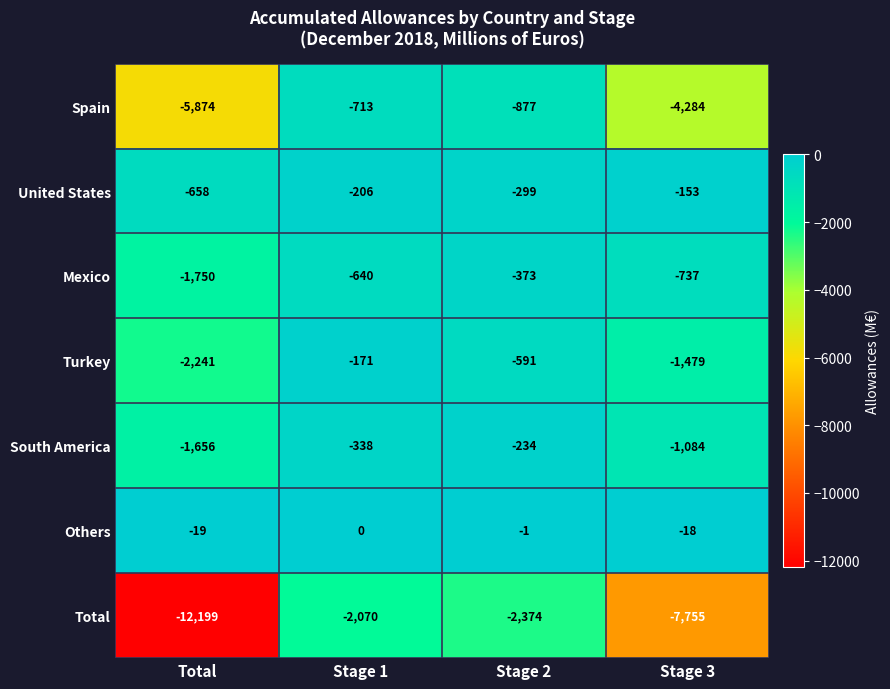

Count the number of categories in the chart.

4